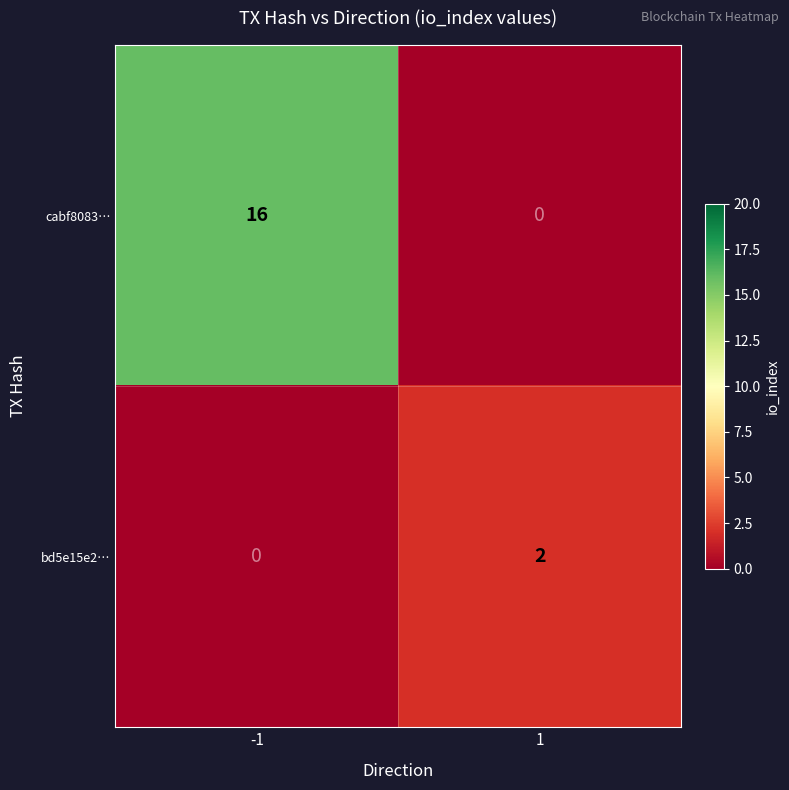

Which series has the widest spread of values?

cabf8083…